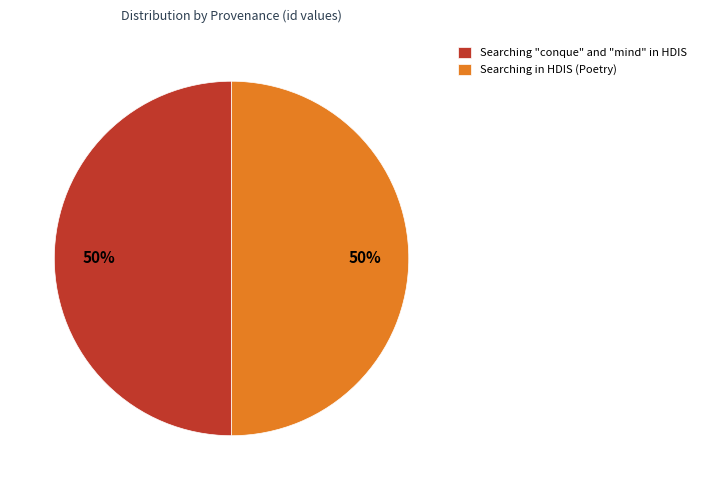

To the nearest percent, what is the combined percentage of Searching "conque" and "mind" in HDIS and Searching in HDIS (Poetry)?

100%